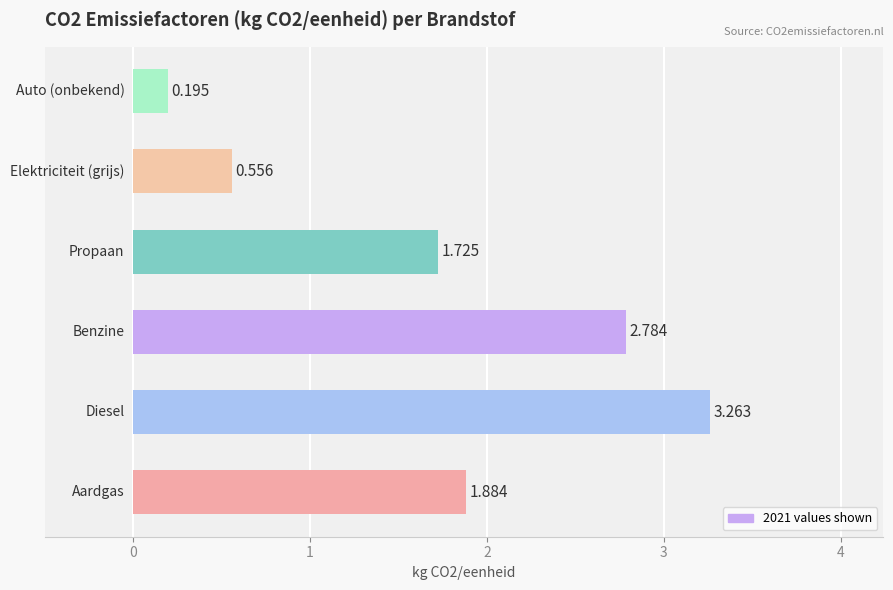

How many categories are shown in the chart?

6